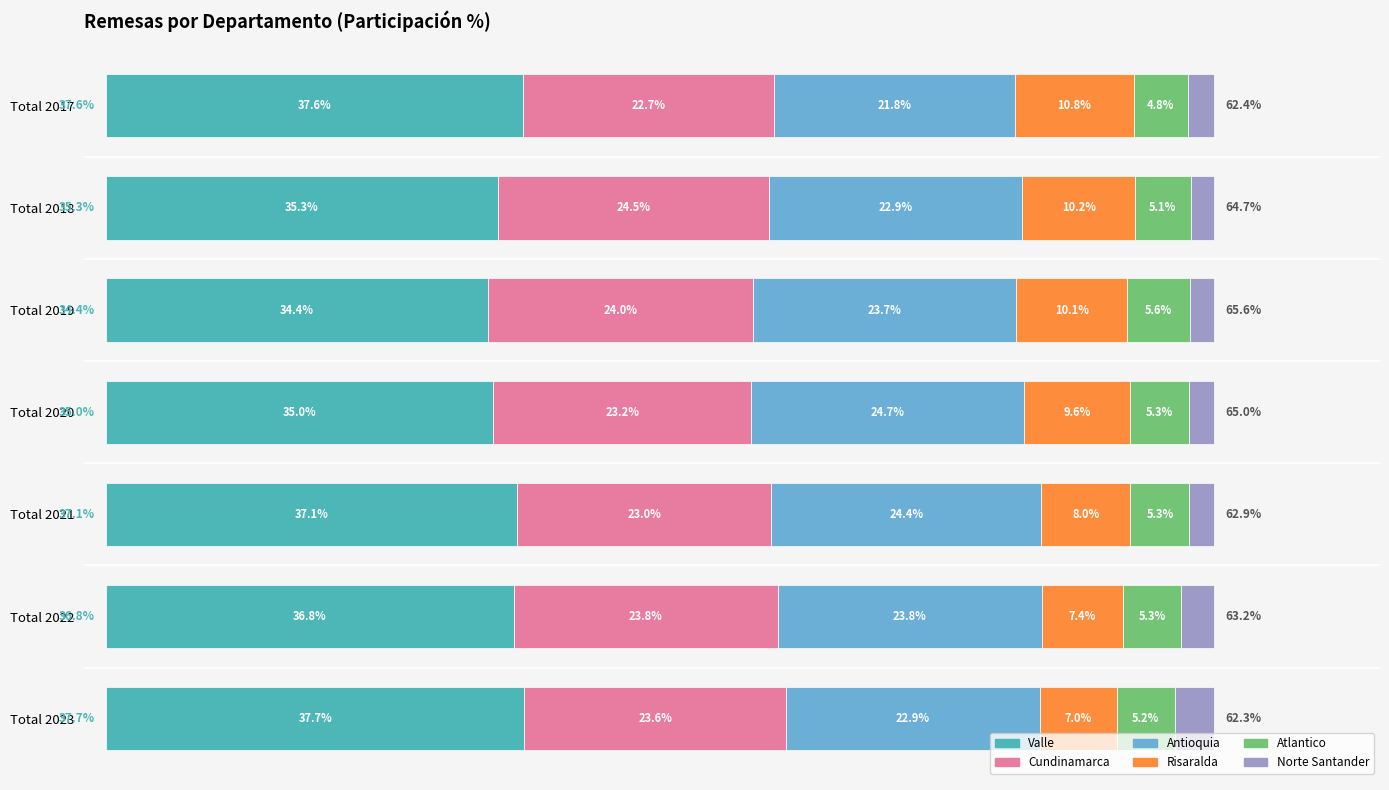

What are all the series names shown in the legend?

Valle, Cundinamarca, Antioquia, Risaralda, Atlantico, Norte Santander